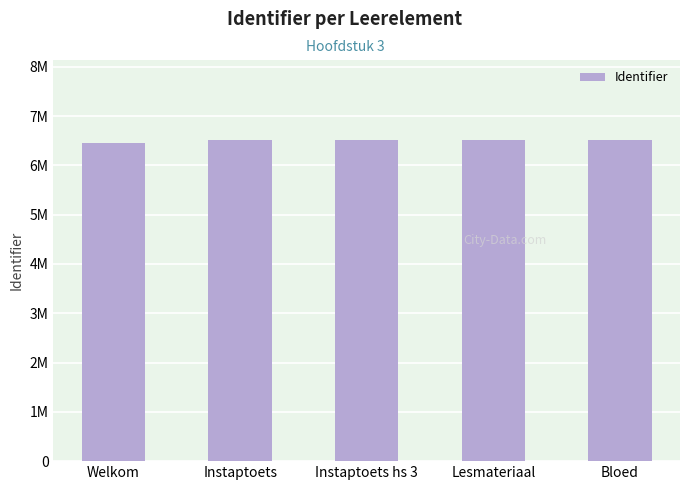

Is it true that the value at Welkom is 6462936?

True